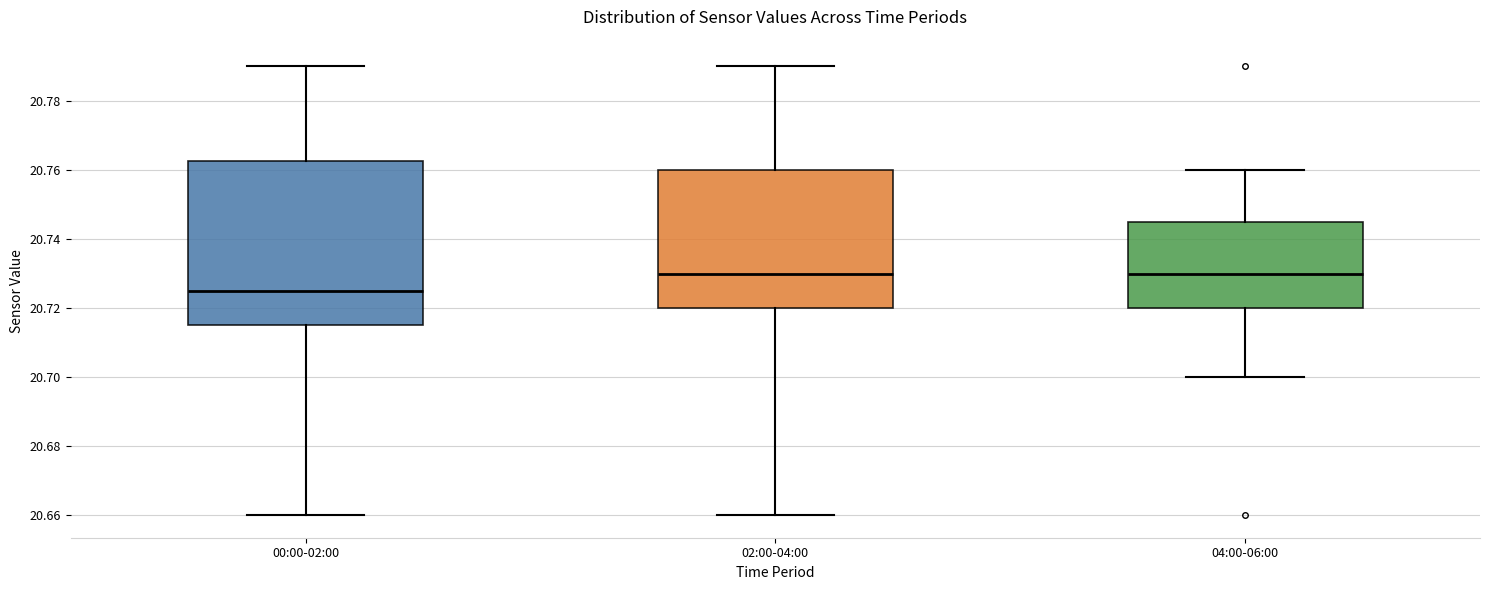

Where does the lower whisker of the box for 02:00-04:00 end on the y-axis? The values are not printed on the chart, so give them approximately, as read against the axis.

20.660